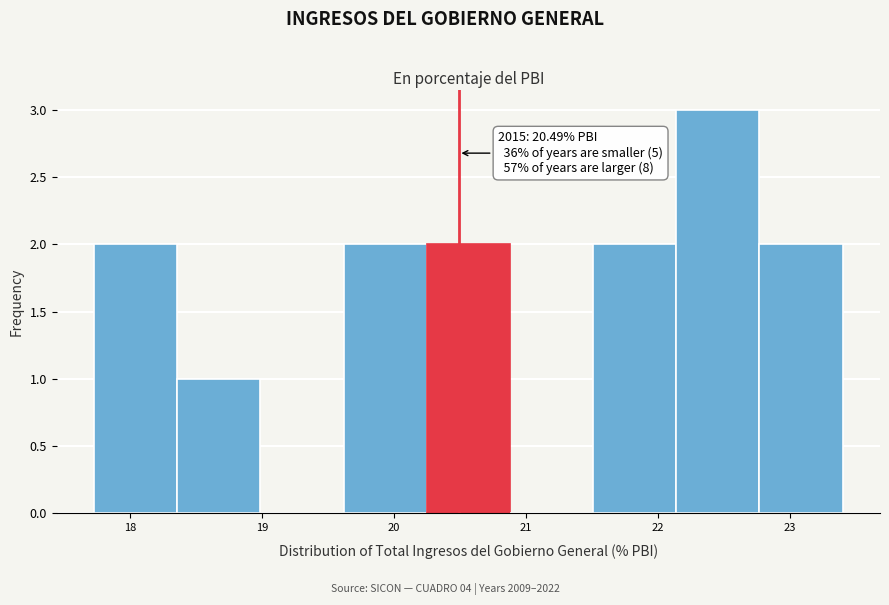

Which range on the x-axis has the tallest bar?

22.1 to 22.8